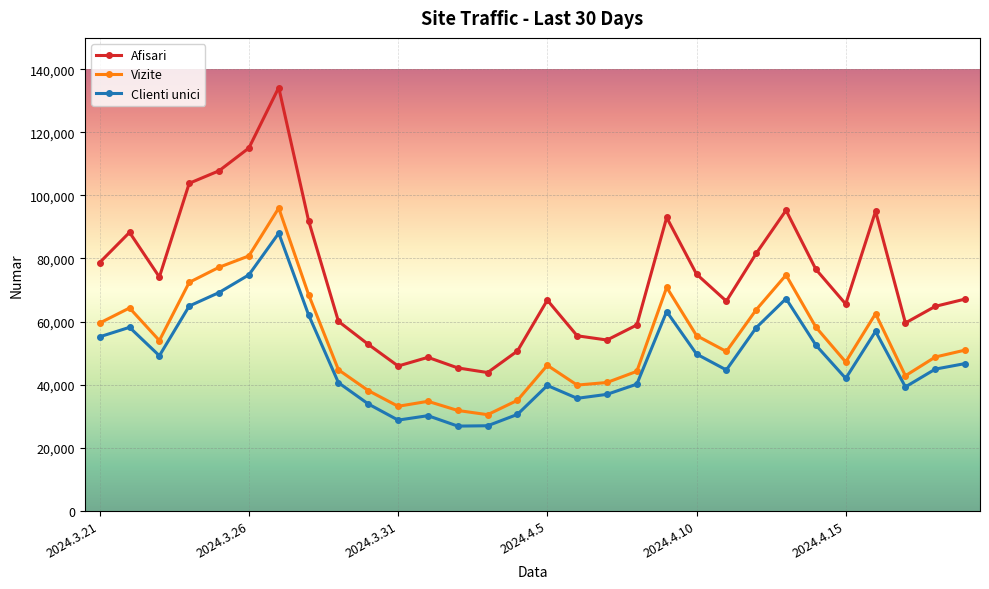

Which series has the largest total across all categories?

Afisari